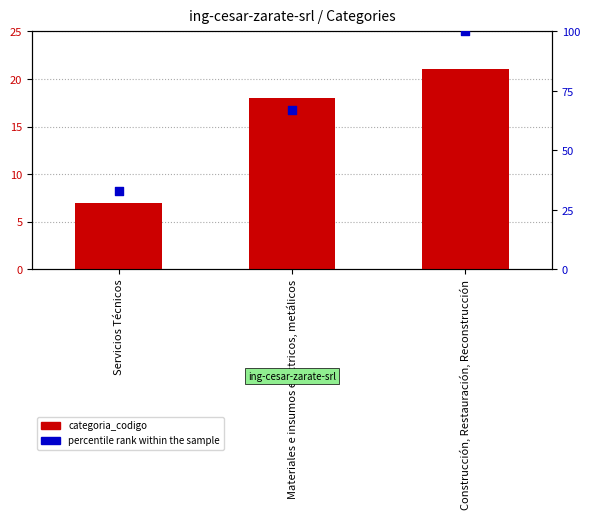

At which category is the sum across all series the highest?

Construcción, Restauración, Reconstrucción